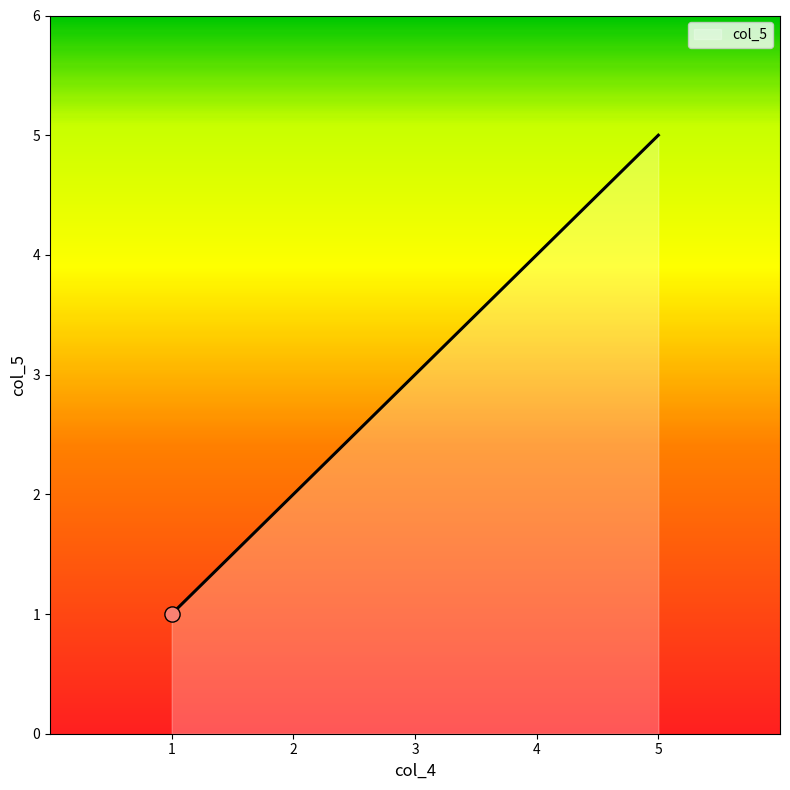

Is it true that the value at 1 is 0?

False